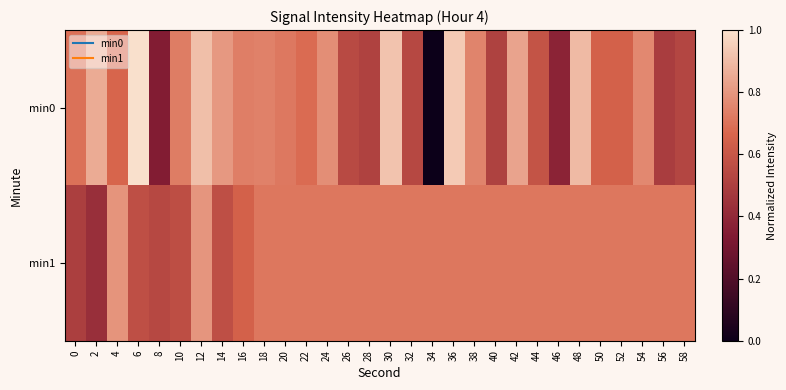

What is the spread (max minus min) of values at 40?

0.2